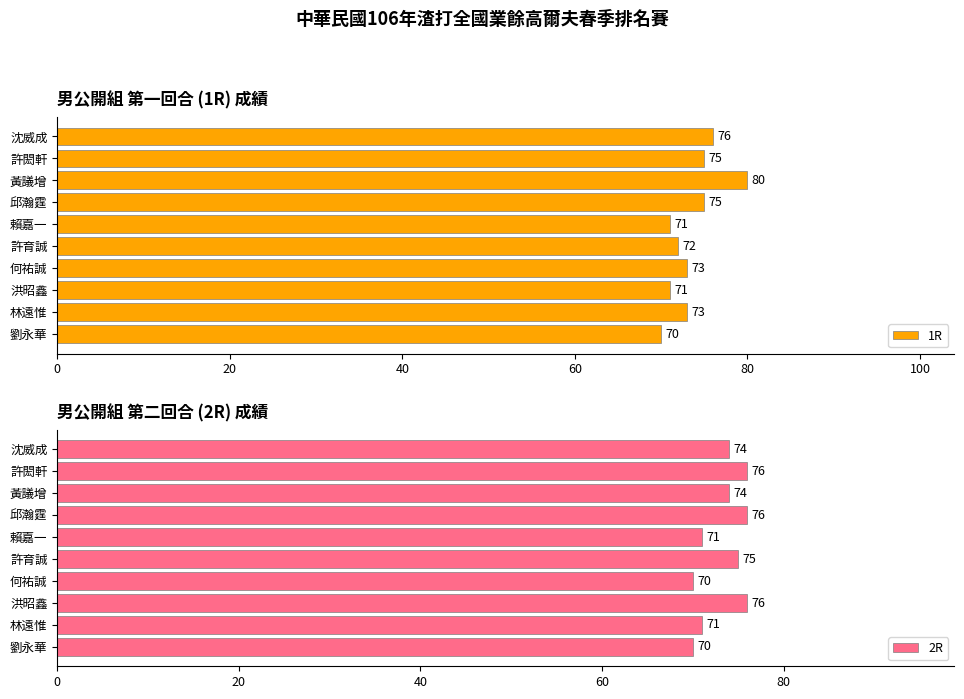

True or false: 2R has a value of 71 at 林遠惟.

True